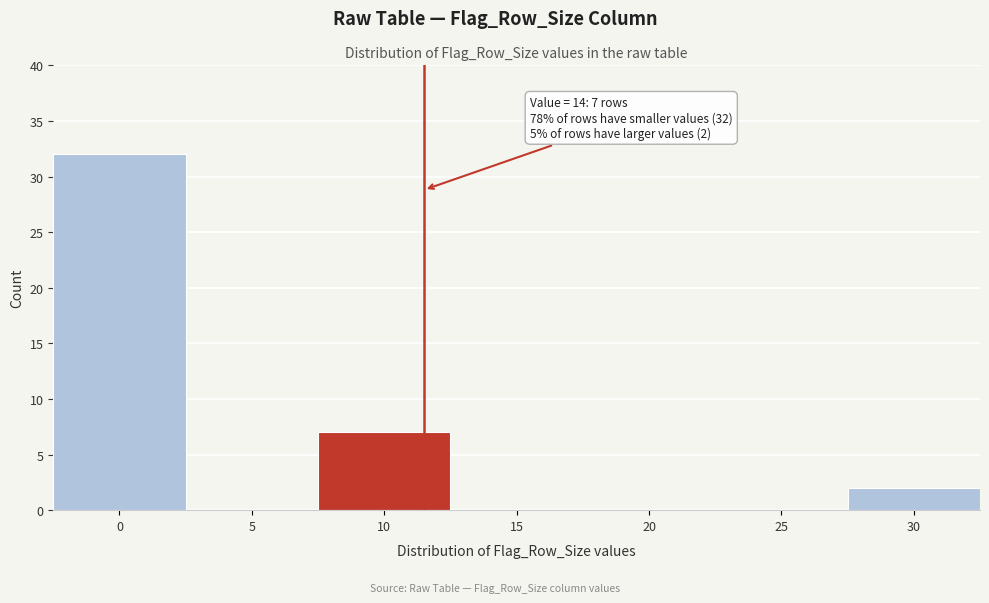

Reading left to right, what are all the values shown in this chart?

0=32	5=0	10=7	15=0	20=0	25=0	30=2